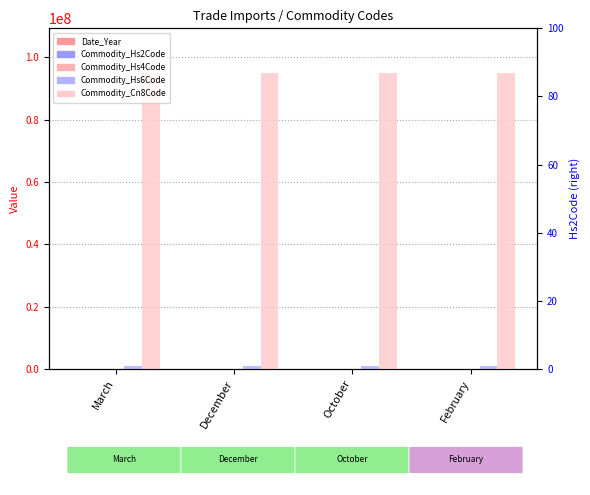

True or false: Commodity_Hs2Code has a value of 95 at October.

True